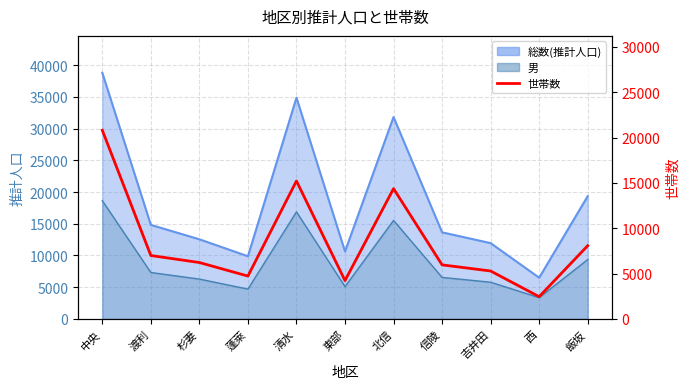

Reading right to left, list all the values displayed in this chart.

8079	2458	5289	5964	14369	4231	15211	4730	6222	6995	20805